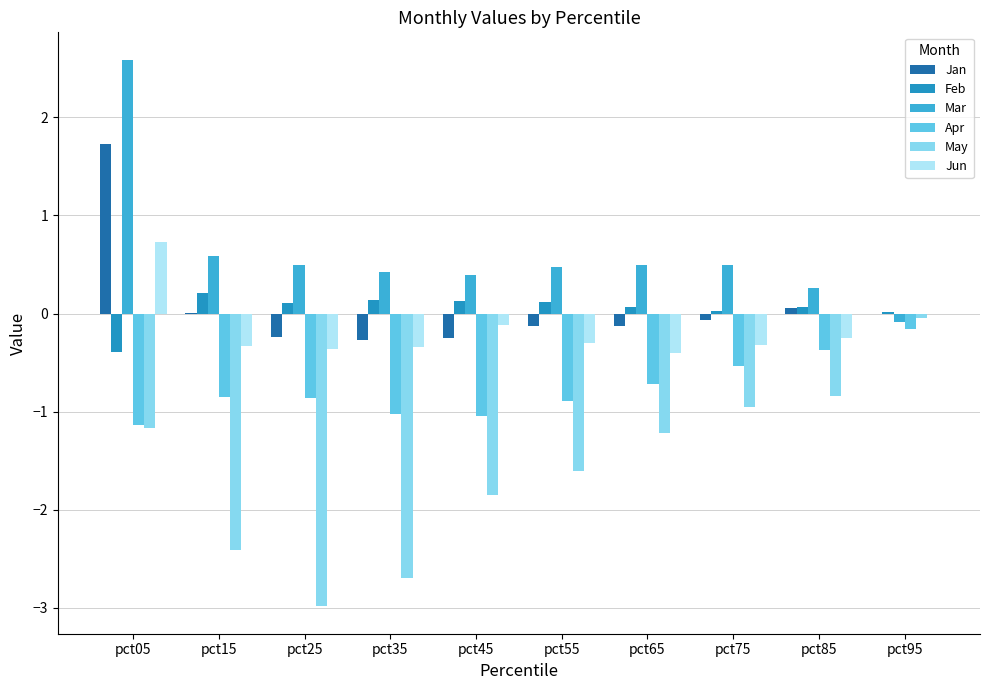

What is the maximum value shown in the chart?

2.6